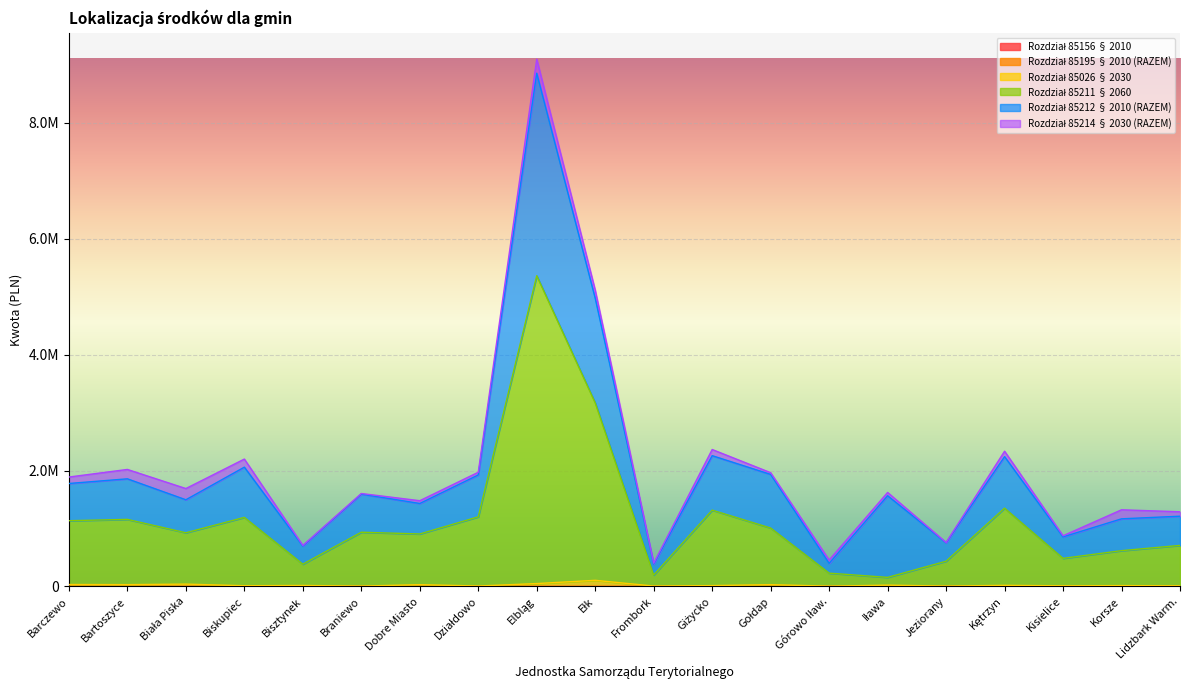

Where is Rozdział 85211 § 2060 nearest to the value 2759111?

Ełk